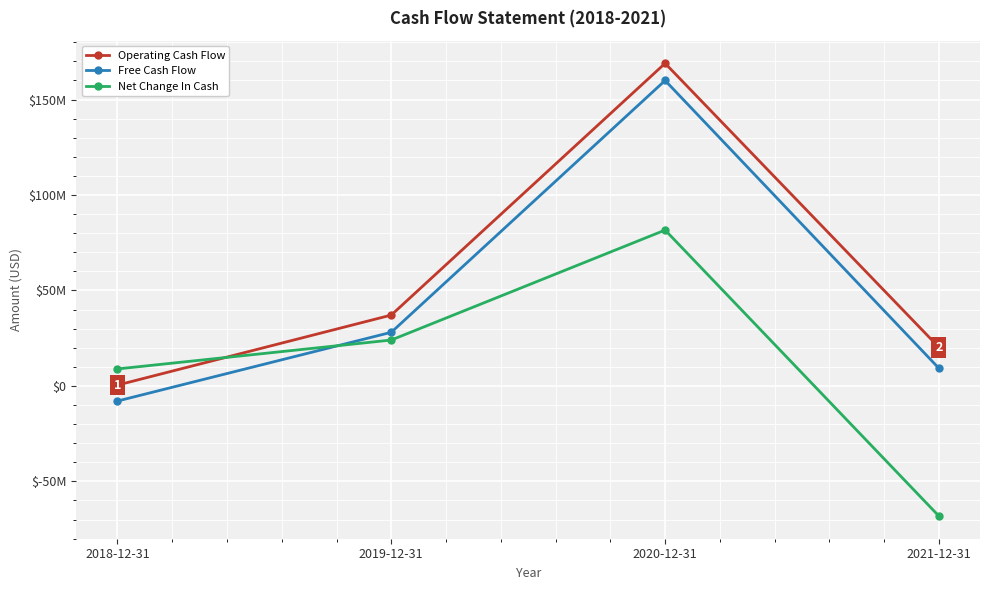

Which series has the widest spread of values?

Operating Cash Flow